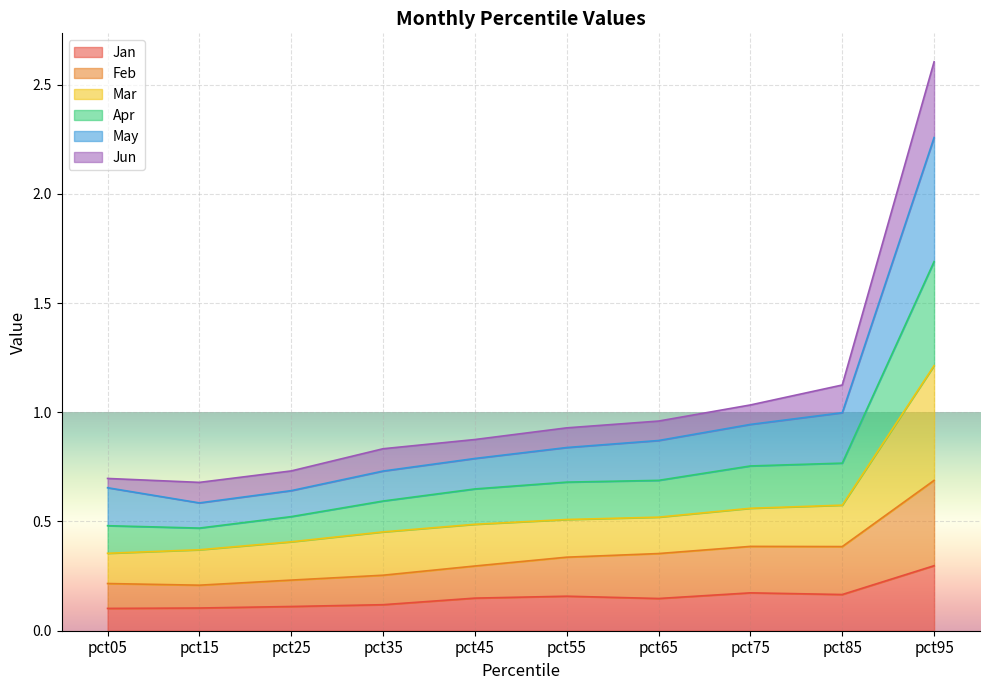

How many lines are shown in the chart?

6